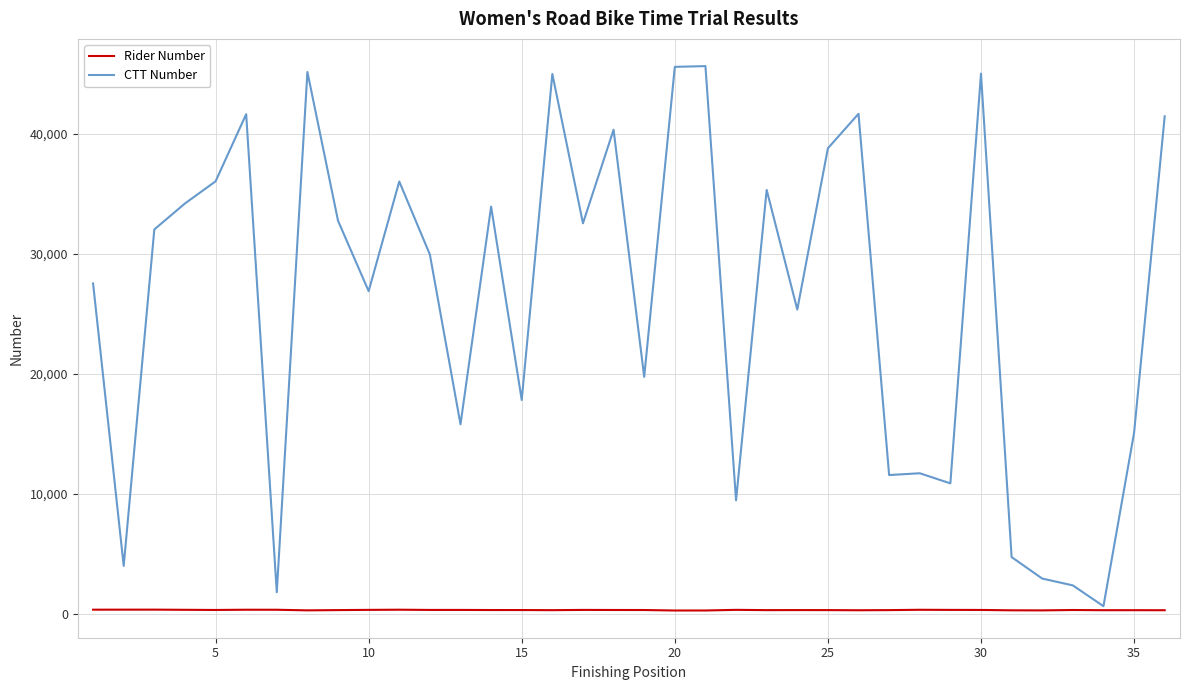

What is the maximum value for CTT Number?

45619